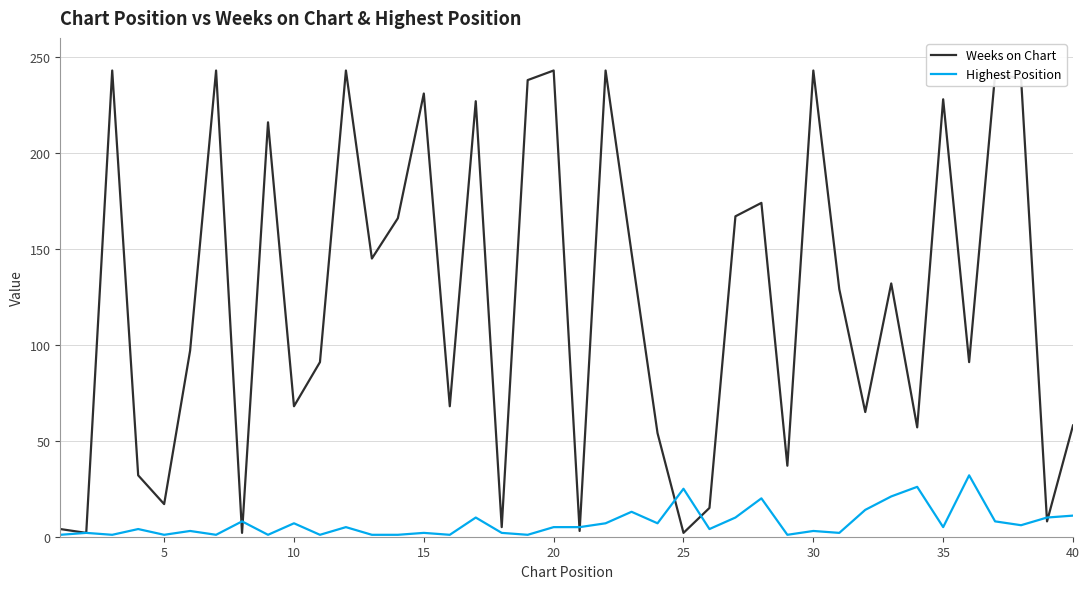

Which series has the largest range (max minus min)?

Weeks on Chart